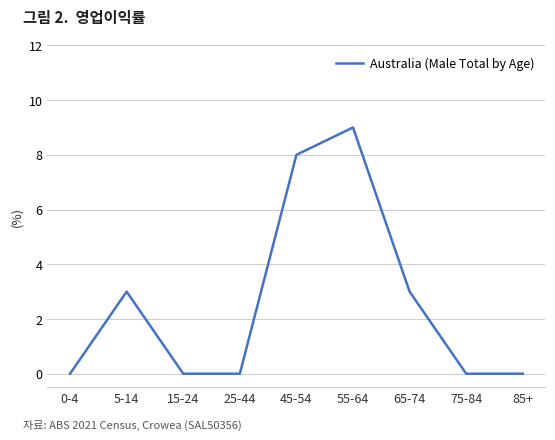

Count the values in the range 0 to 3.

7